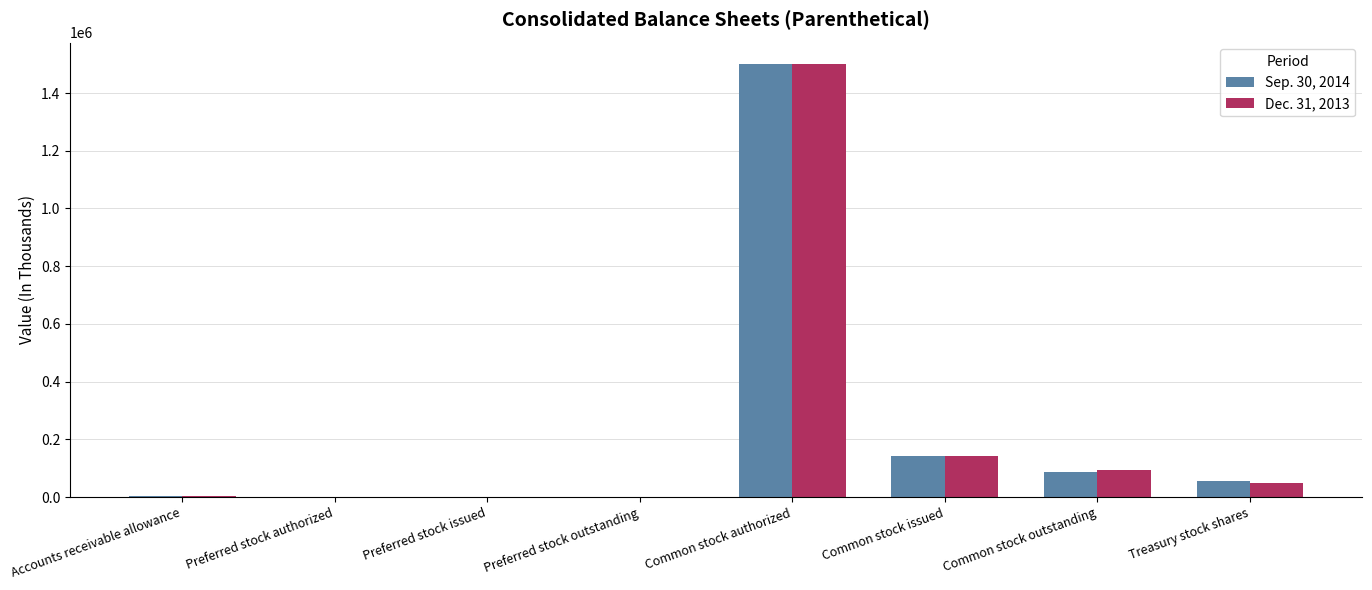

What is the sum of all Sep. 30, 2014 values?

1790307